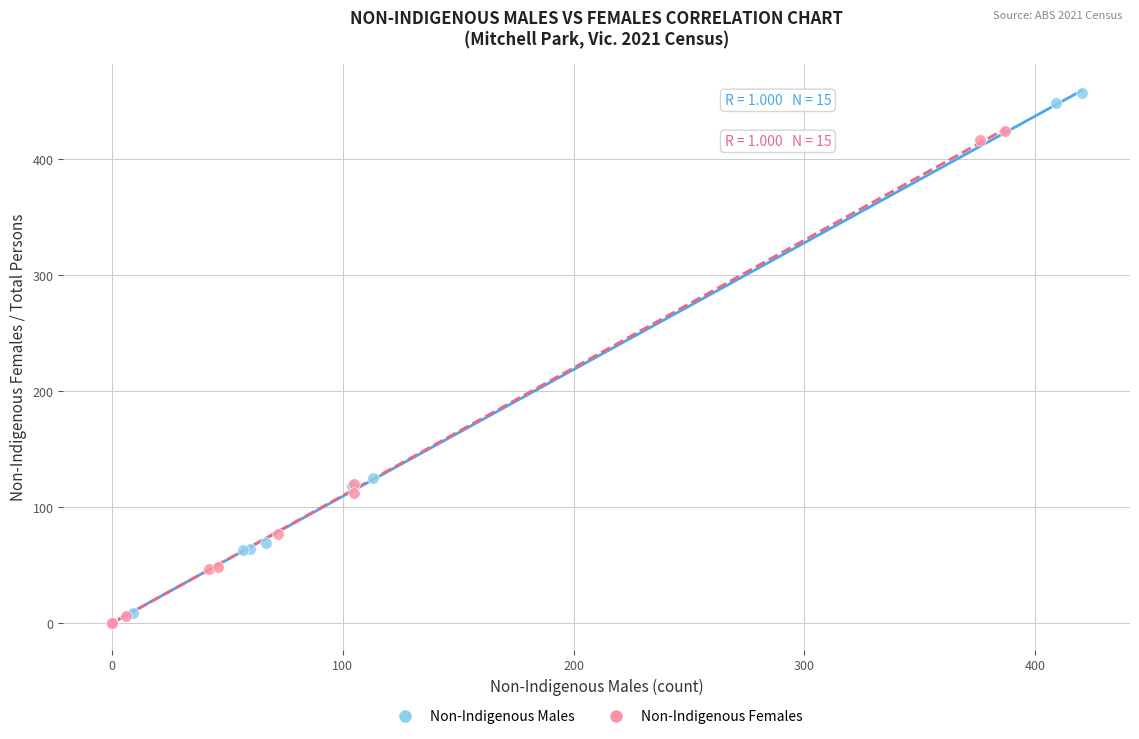

What are all the series names shown in the legend?

Non-Indigenous Males, Non-Indigenous Females